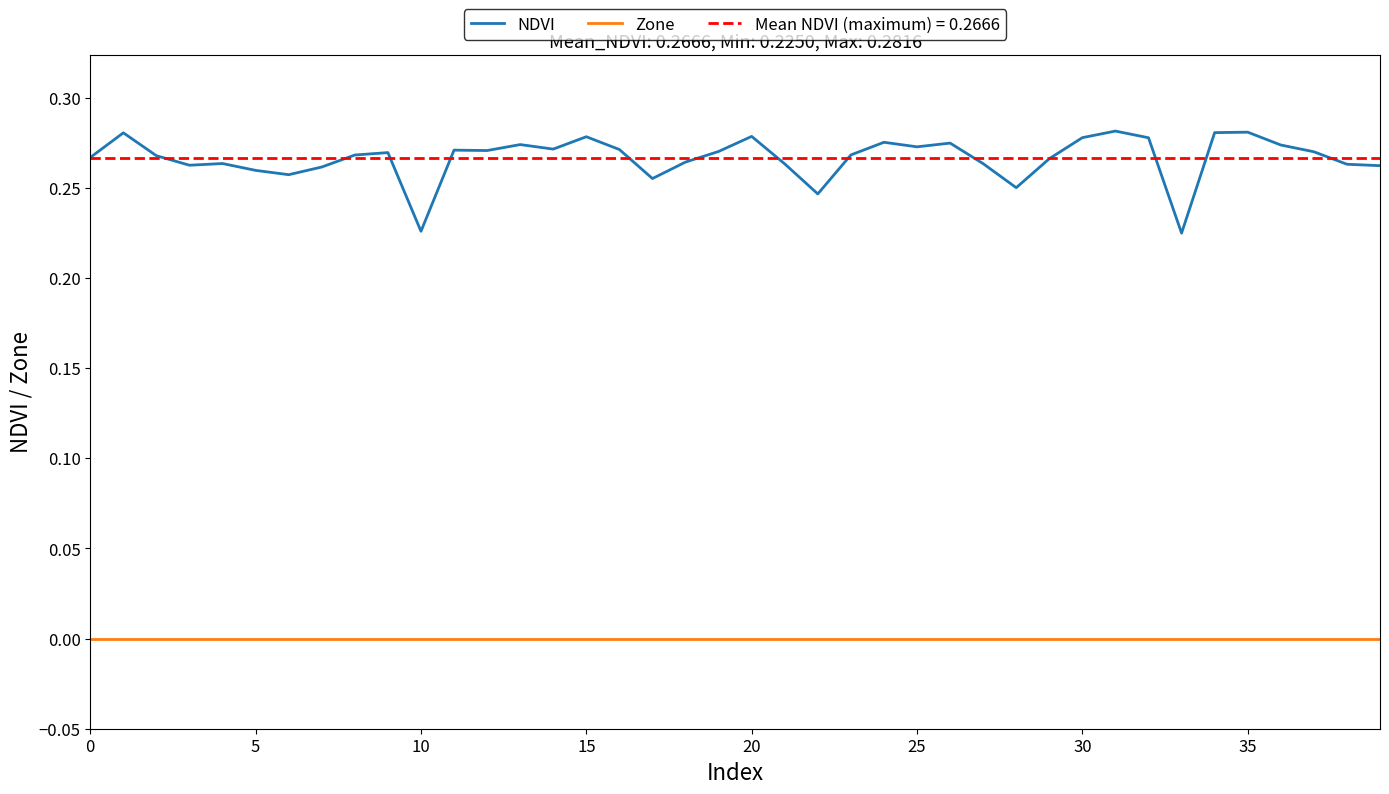

Count the number of data series in this chart.

2